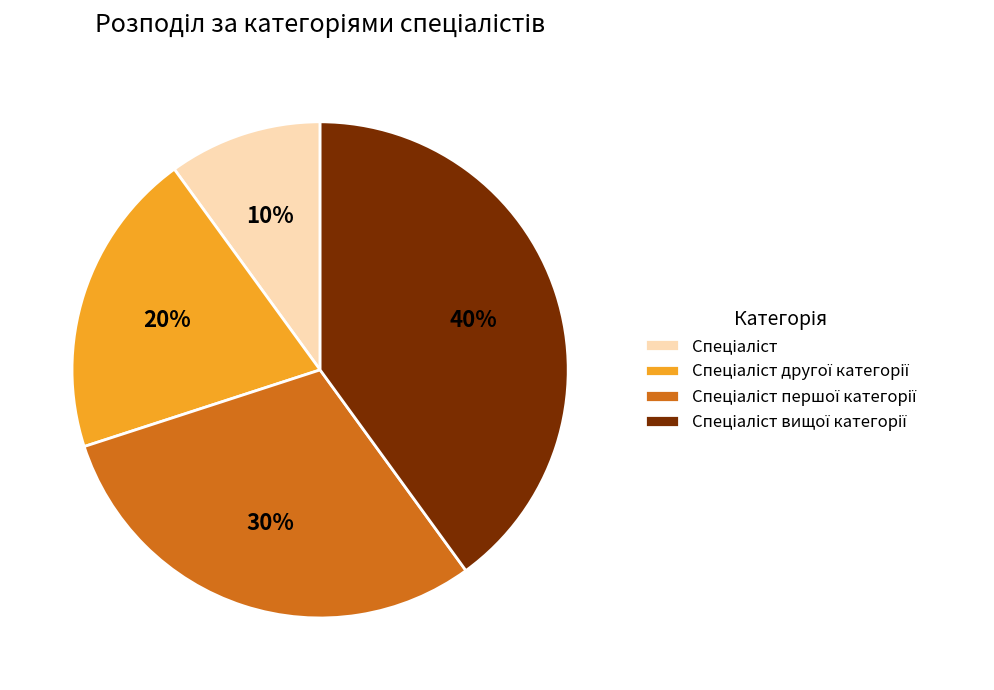

Is there any slice that represents more than half of the pie?

No